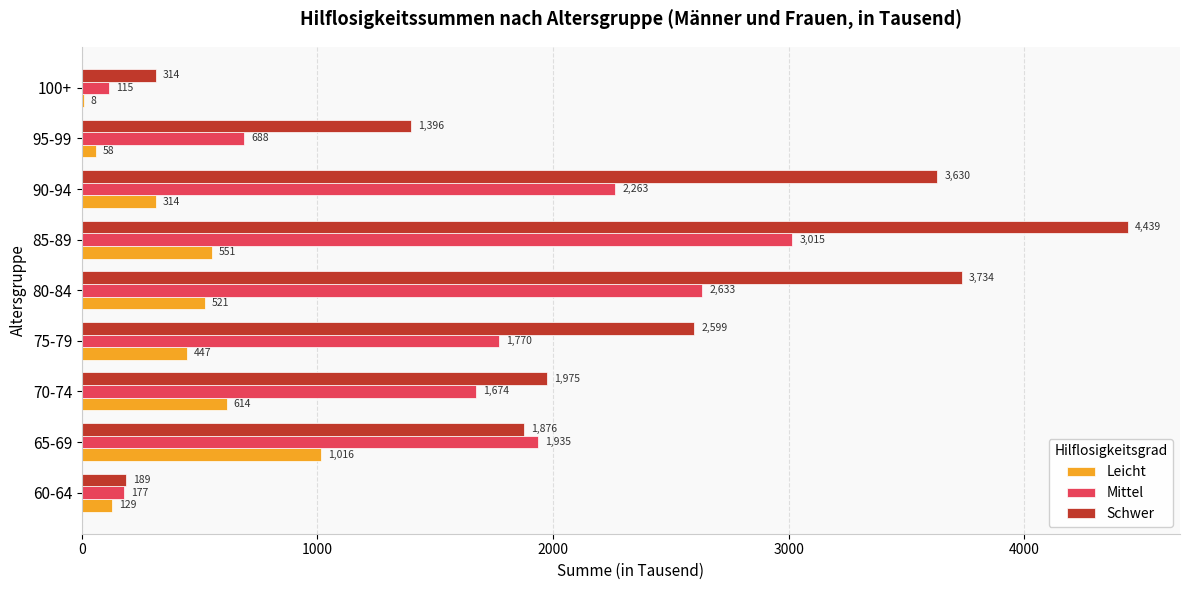

Is the value of Leicht at 85-89 greater than the value of Schwer at 70-74?

No